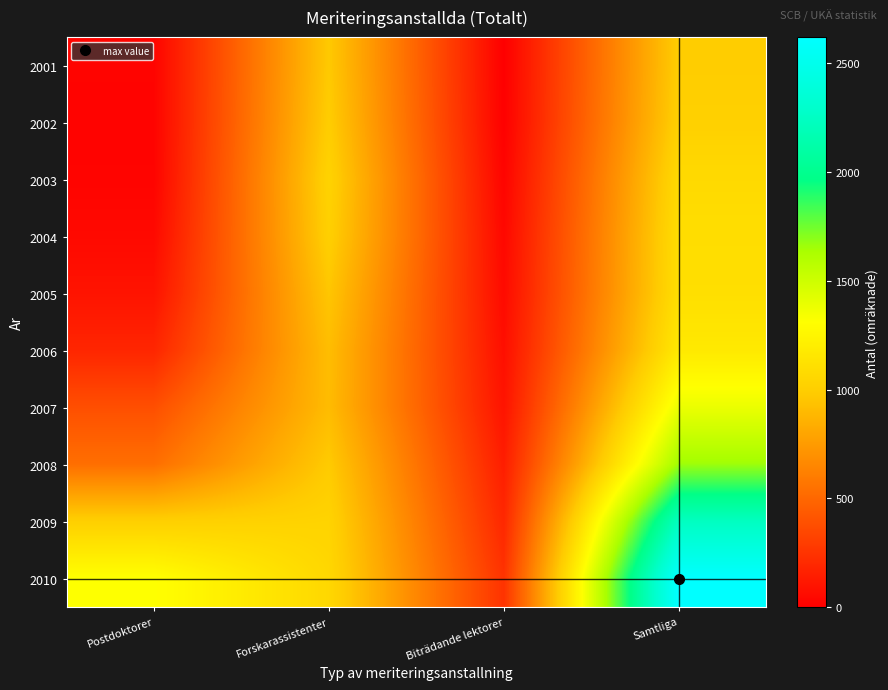

Reading left to right, list all the values displayed in this chart.

2001: Postdoktorer=21.5	Forskarassistenter=973.0	Biträdande lektorer=0.0	Samtliga=994.5
2002: Postdoktorer=18.2	Forskarassistenter=993.0	Biträdande lektorer=3.0	Samtliga=1014.2
2003: Postdoktorer=21.2	Forskarassistenter=1030.9	Biträdande lektorer=21.8	Samtliga=1073.9
2004: Postdoktorer=48.2	Forskarassistenter=1011.1	Biträdande lektorer=39.8	Samtliga=1099.2
2005: Postdoktorer=95.5	Forskarassistenter=958.4	Biträdande lektorer=52.8	Samtliga=1106.7
2006: Postdoktorer=183.8	Forskarassistenter=914.9	Biträdande lektorer=73.4	Samtliga=1172.1
2007: Postdoktorer=382.1	Forskarassistenter=906.7	Biträdande lektorer=96.2	Samtliga=1385.0
2008: Postdoktorer=535.9	Forskarassistenter=979.0	Biträdande lektorer=144.6	Samtliga=1659.5
2009: Postdoktorer=1008.1	Forskarassistenter=1034.8	Biträdande lektorer=192.8	Samtliga=2235.7
2010: Postdoktorer=1314.6	Forskarassistenter=1059.8	Biträdande lektorer=246.3	Samtliga=2620.8